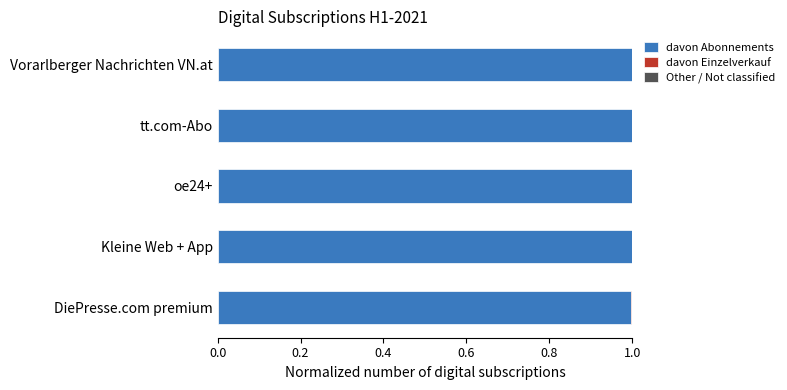

True or false: davon Abonnements has a value of 1.0 at Kleine Web + App.

True